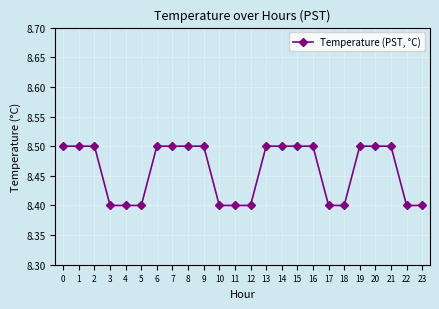

The chart shows a value of 8.5 at 19. True or false?

True